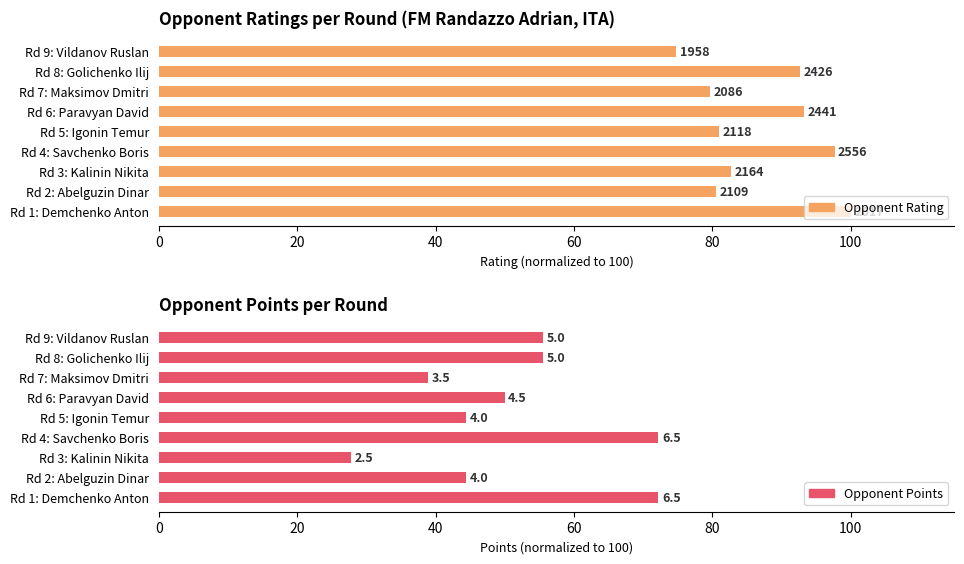

List the series in order of their overall mean, lowest first.

Opponent Points (normalized), Rating (normalized)